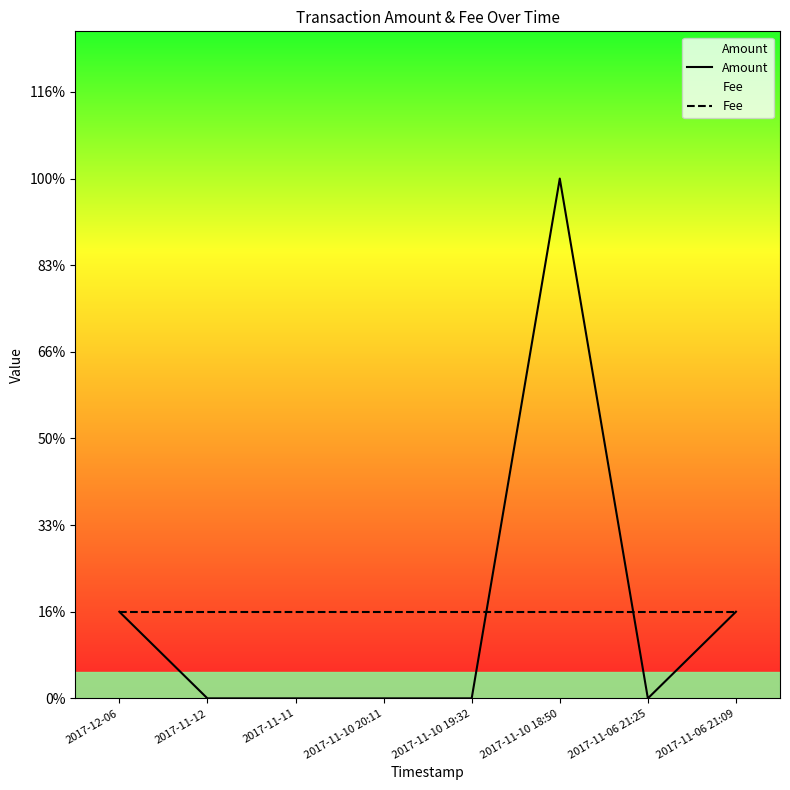

What is the sum of all Fee values?

8